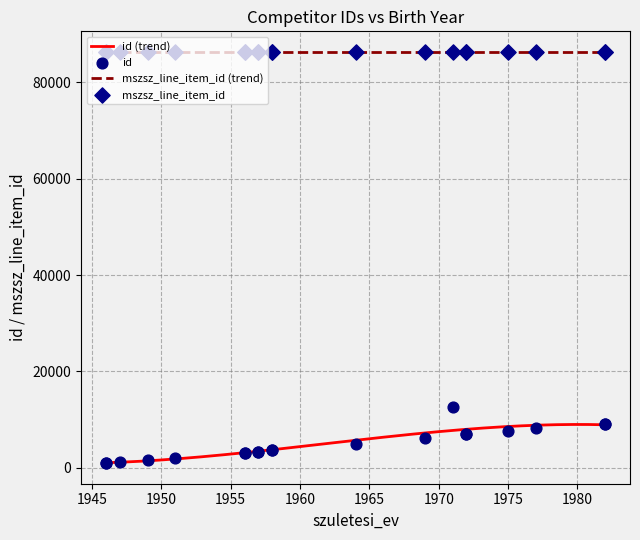

Which series has the largest total across all categories?

mszsz_line_item_id